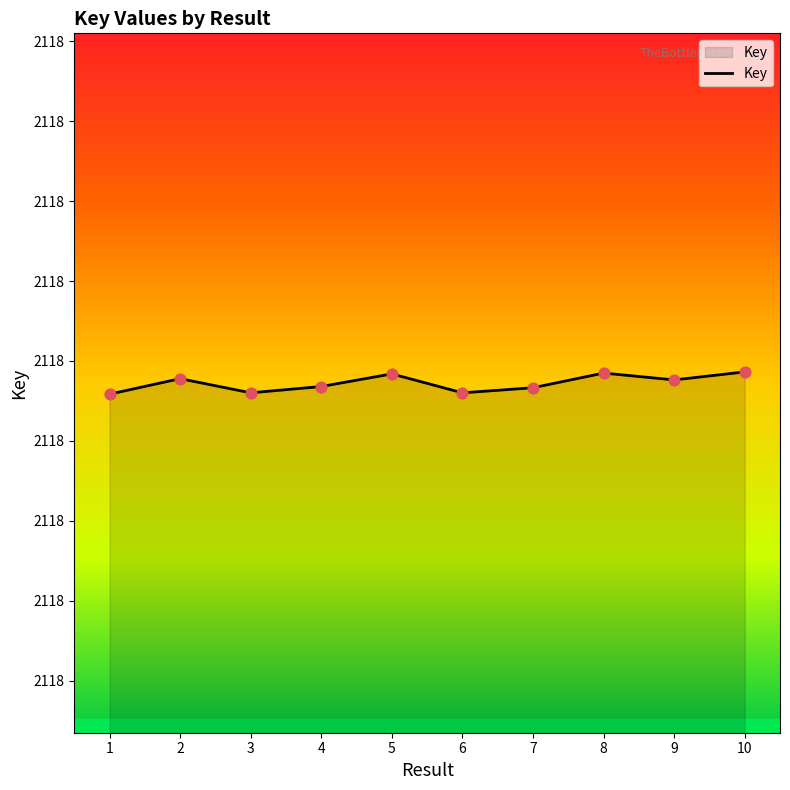

Between 3 and 1, which is larger?

3